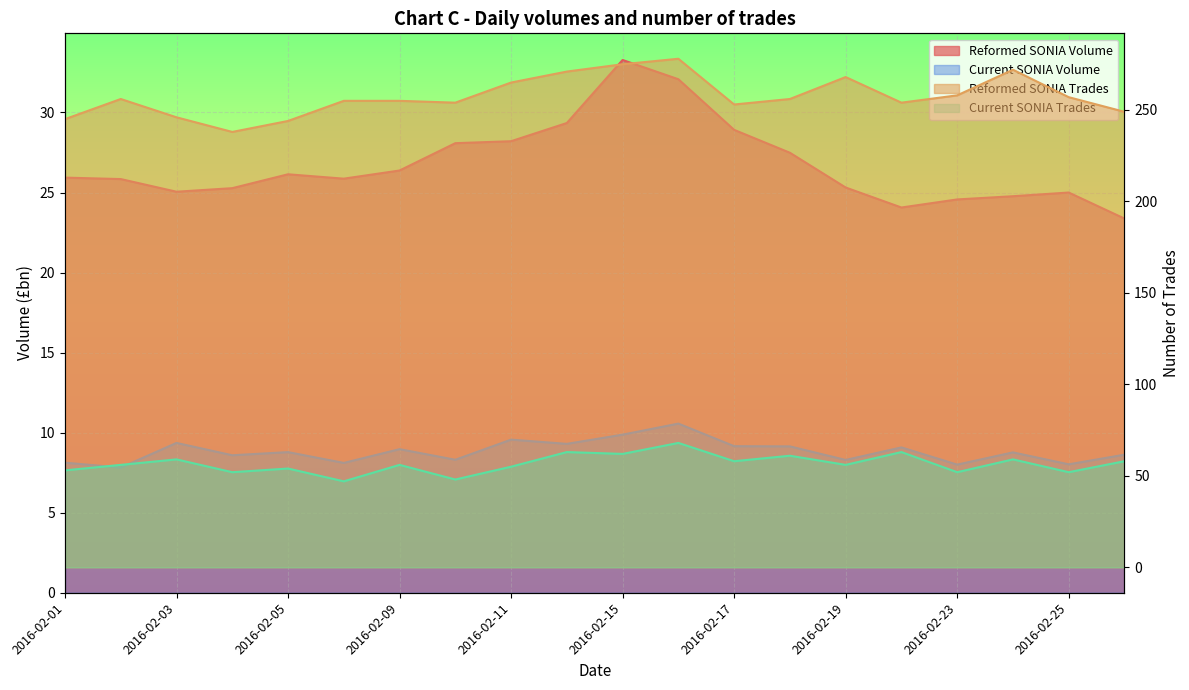

What is the highest value of the Current SONIA Volume series?

10.6